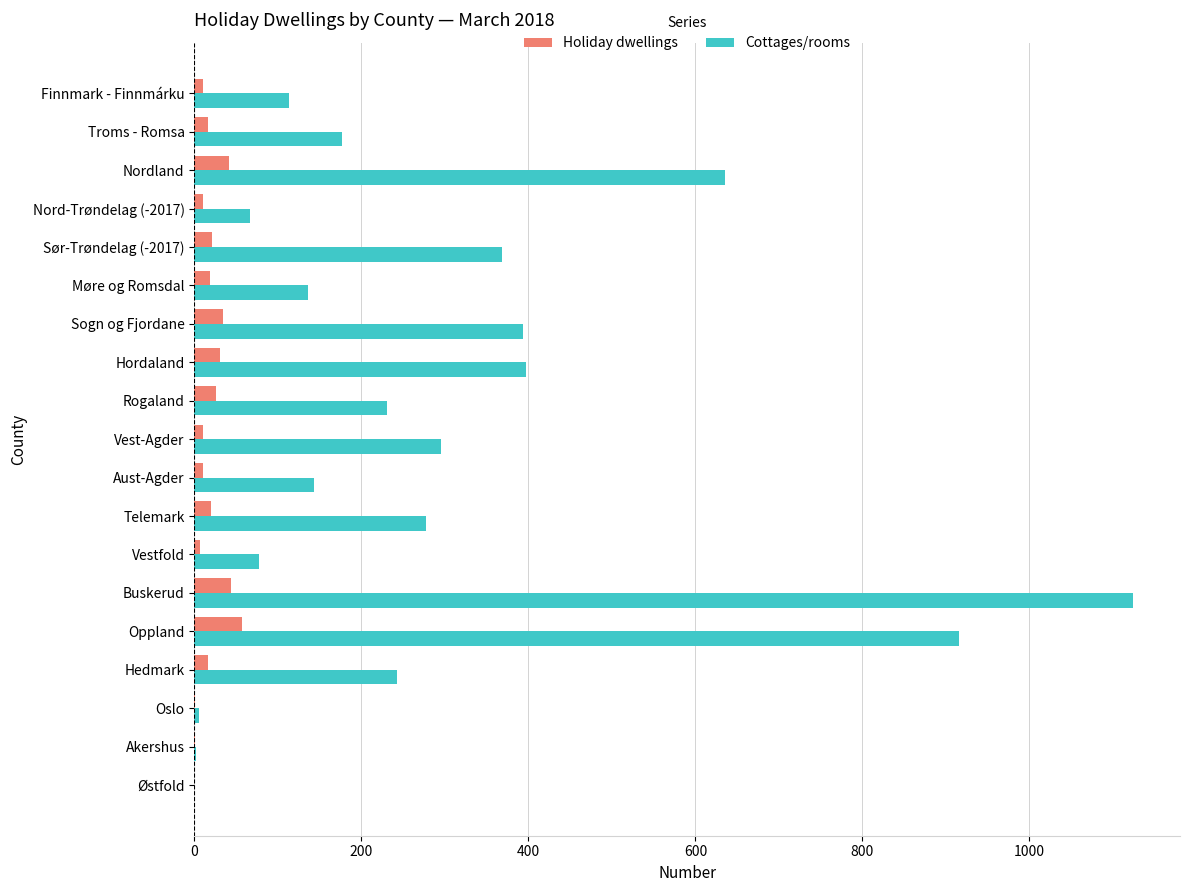

The Cottages/rooms series shows 231 at Rogaland. True or false?

True